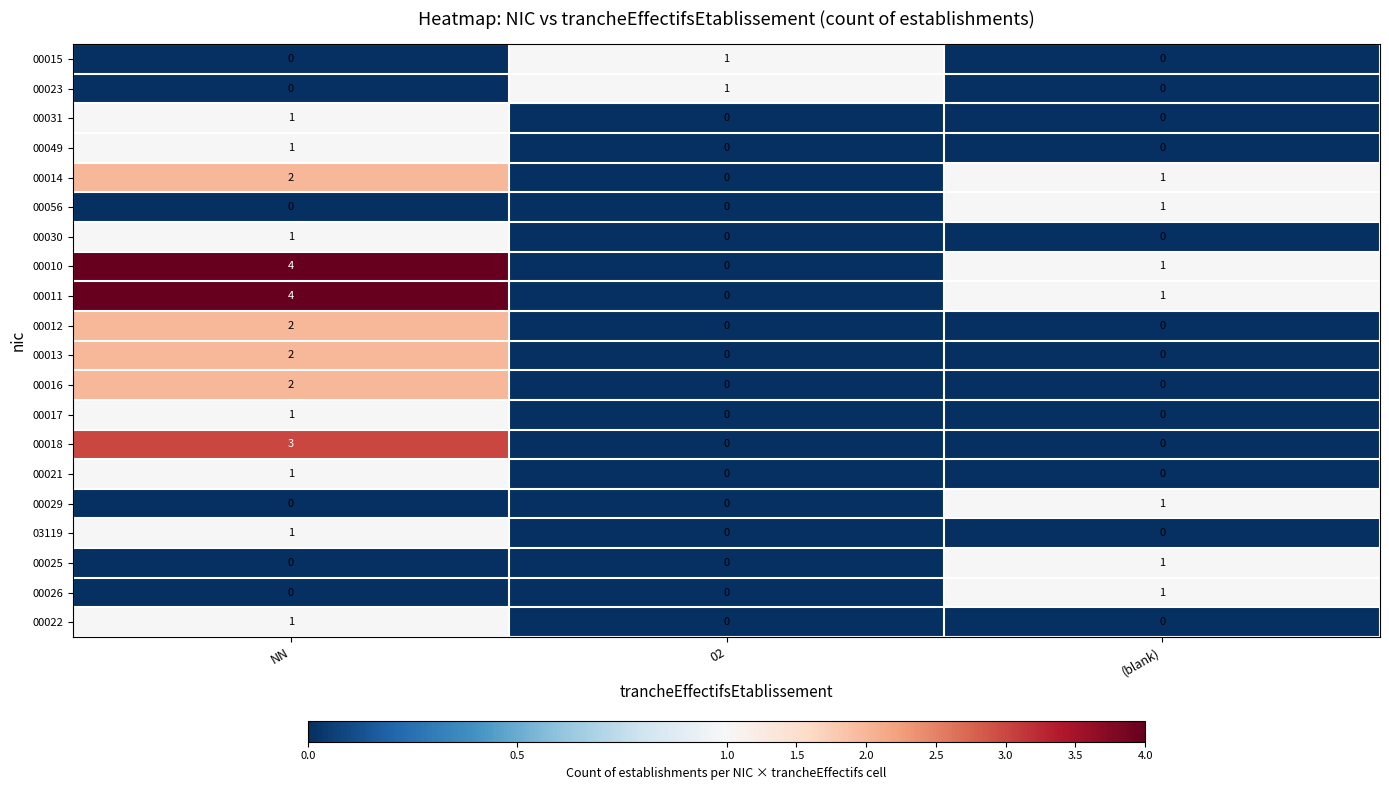

Is it true that 00015 equals 1 at 02?

True